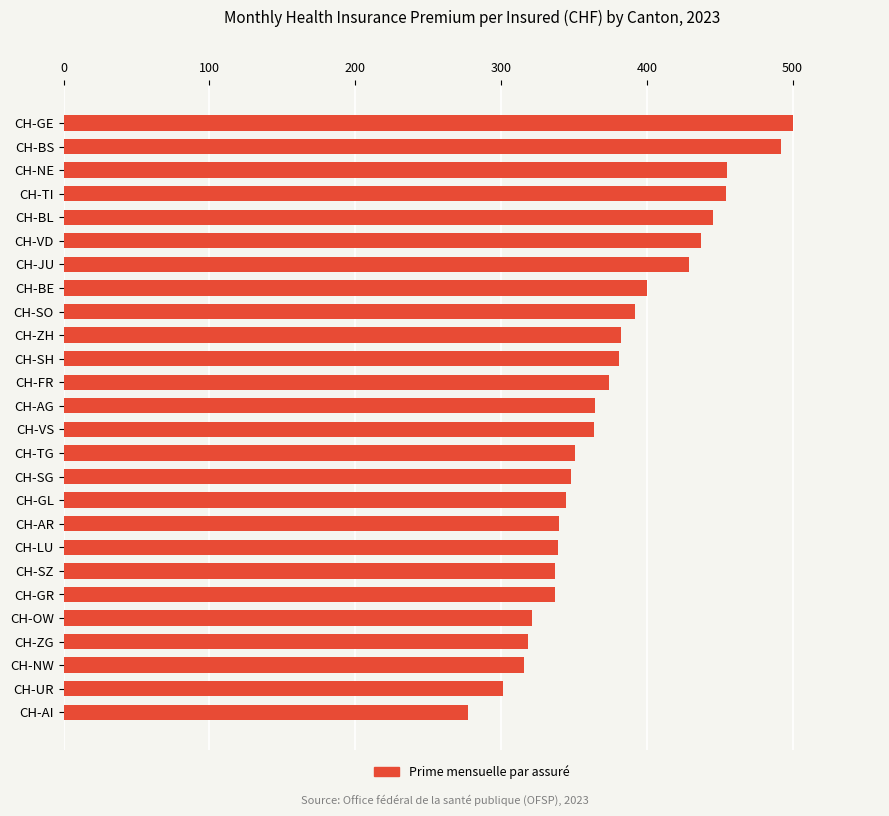

What is the average value?

377.0